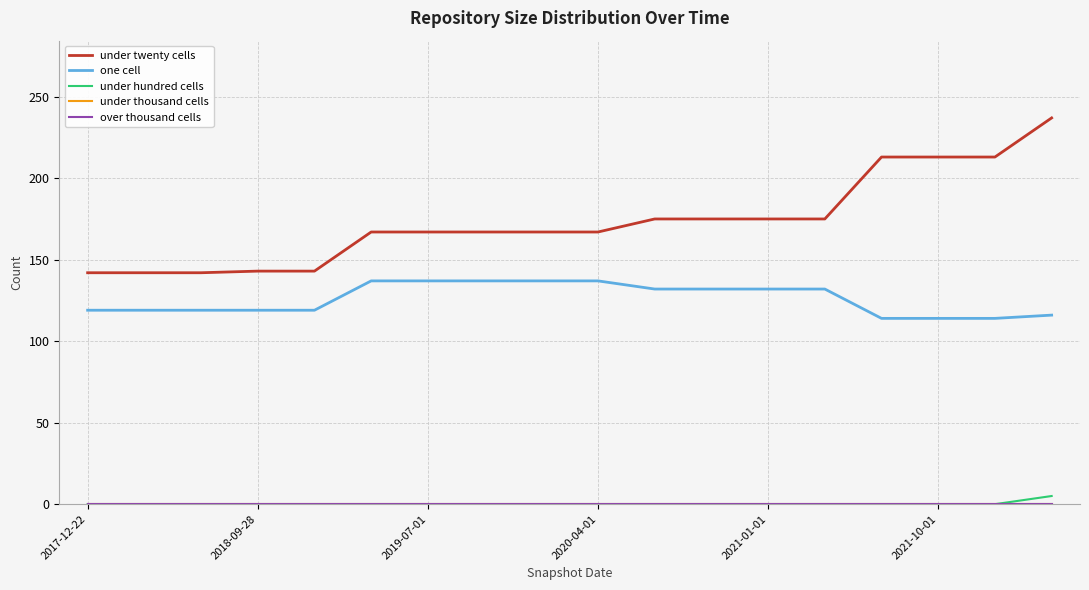

Does the chart have visible grid lines?

Yes